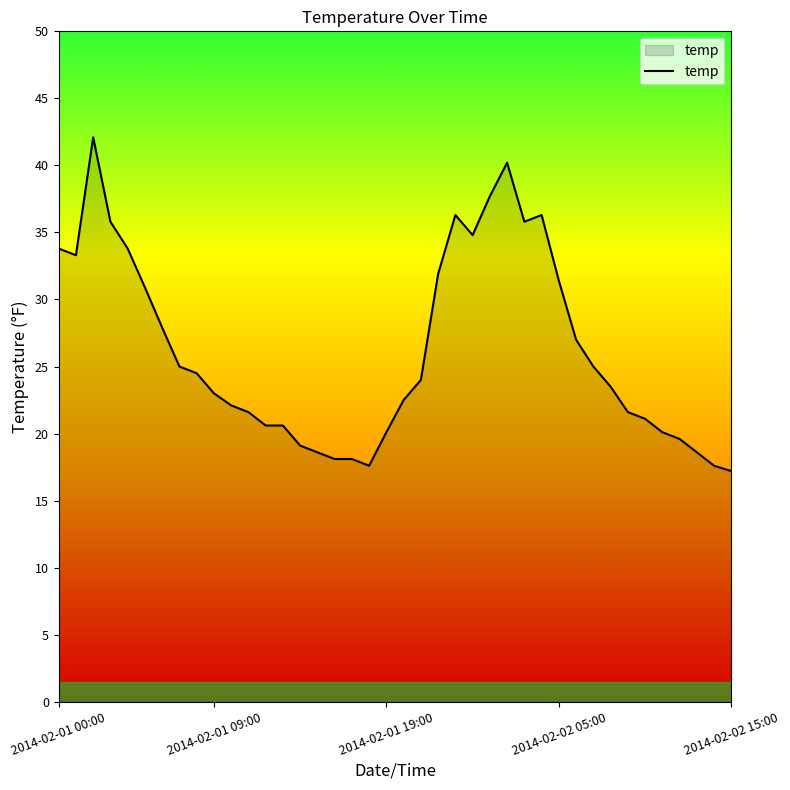

What is the average value?

26.2